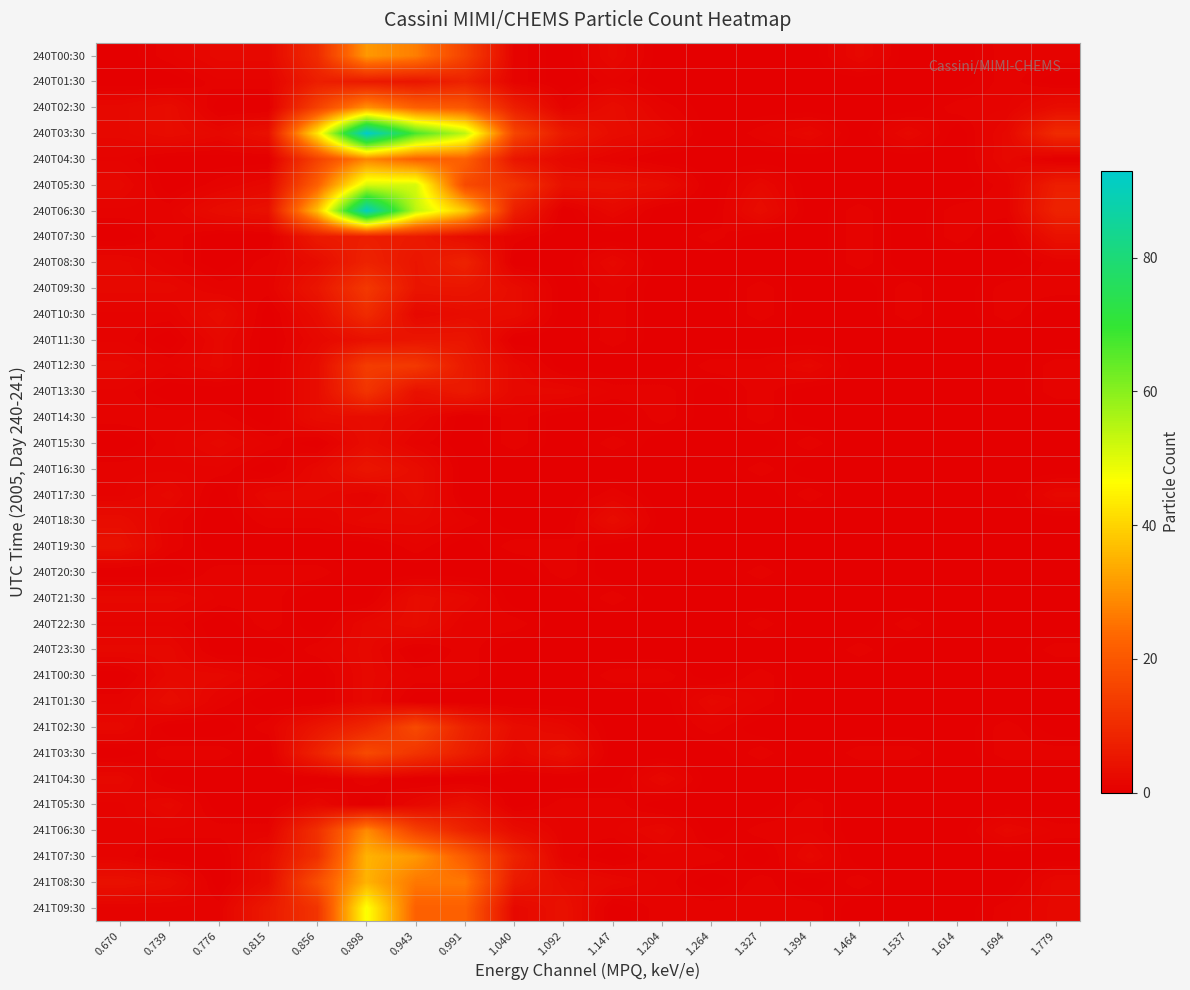

Count the number of data series in this chart.

34